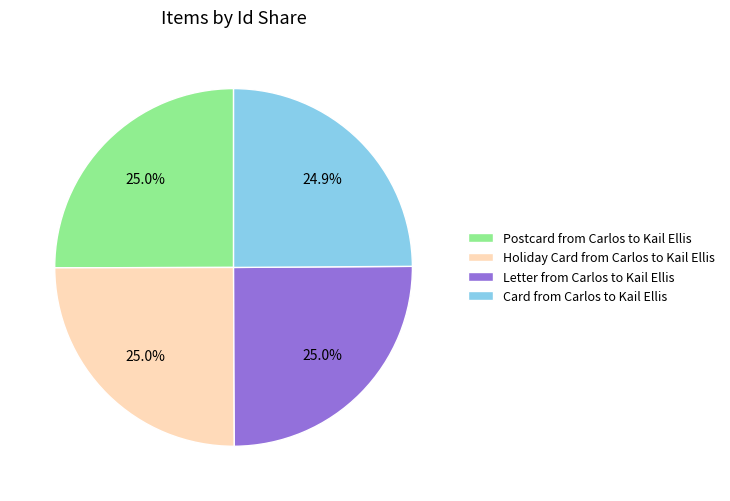

Is there any slice that represents more than half of the pie?

No